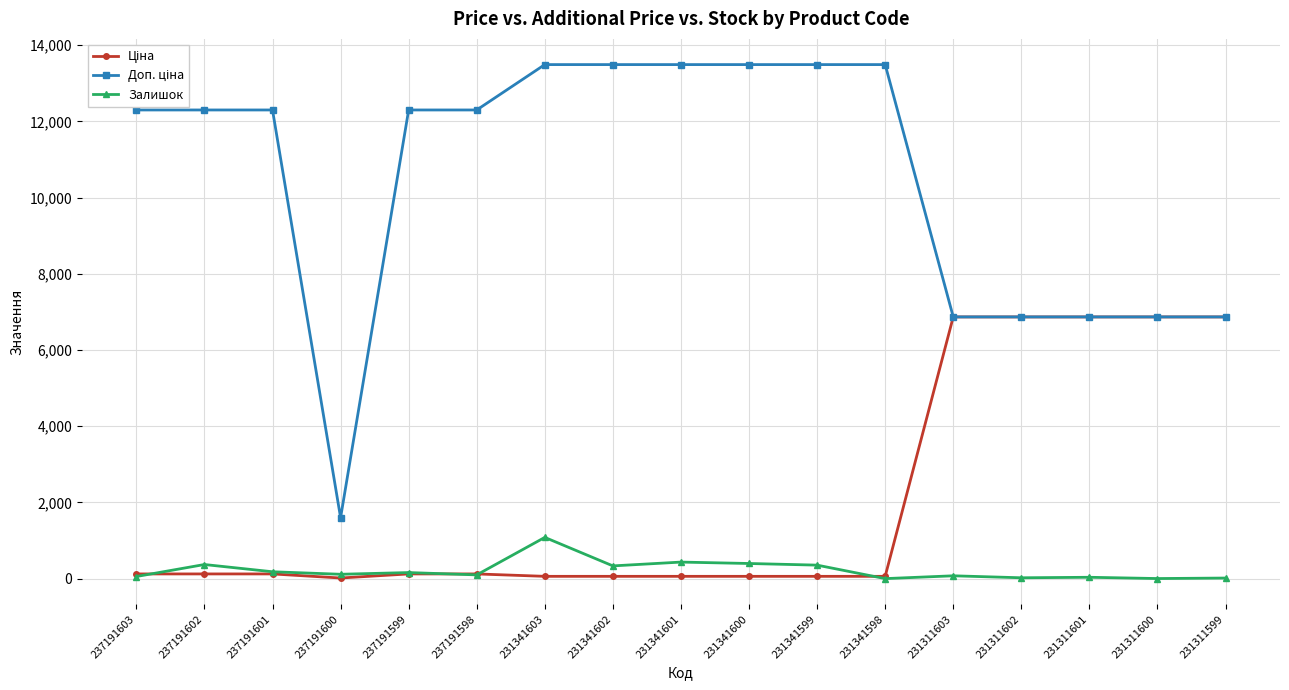

What is the sum of all Залишок values?

3725.0